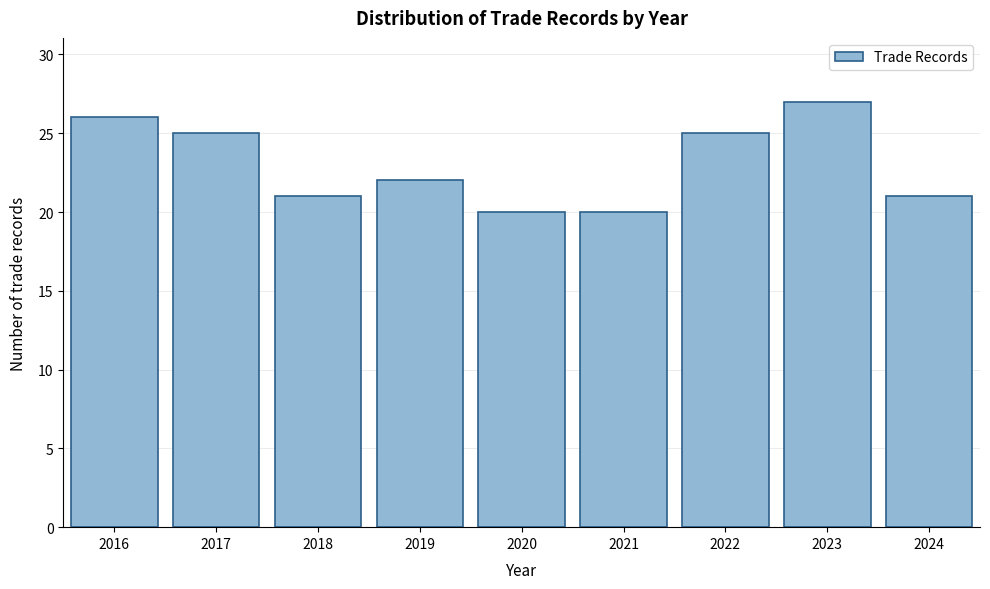

Reading right to left, what are all the values shown in this chart?

2024=21	2023=27	2022=25	2021=20	2020=20	2019=22	2018=21	2017=25	2016=26